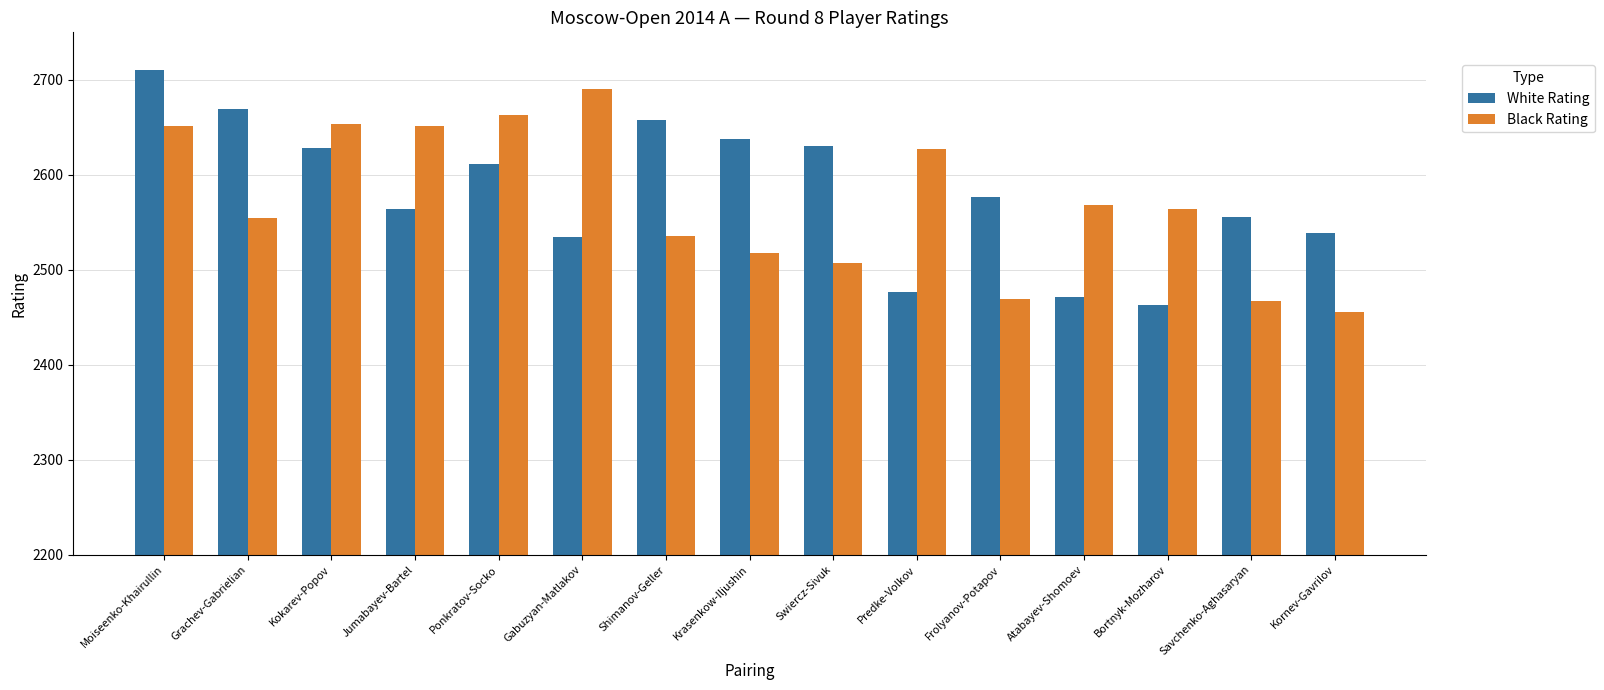

What is the difference between the highest and lowest values at Ponkratov-Socko?

52